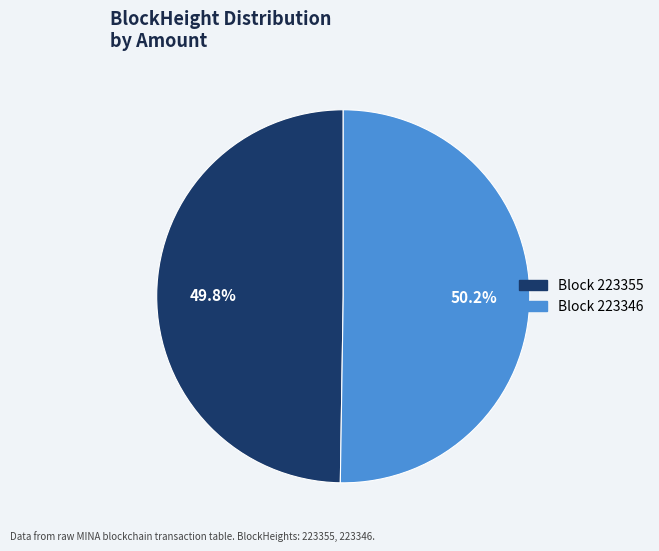

Count the number of slices in the pie.

2